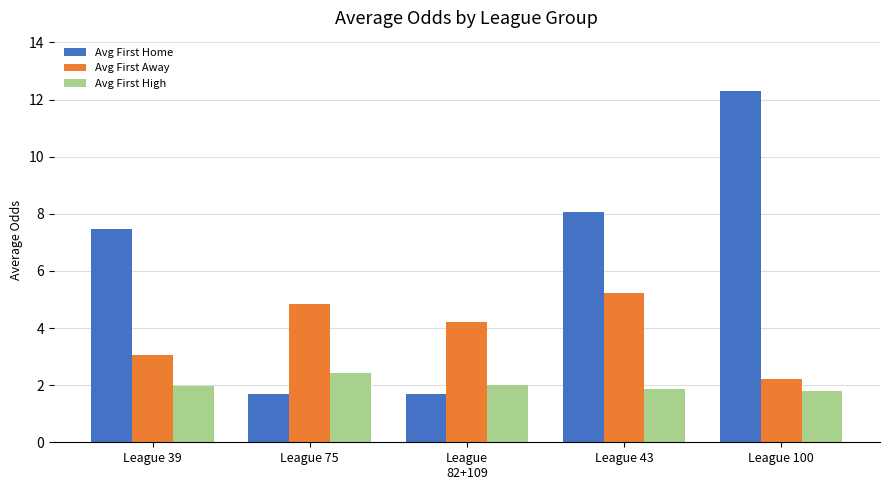

What is the lowest value of the Avg First Away series?

2.2